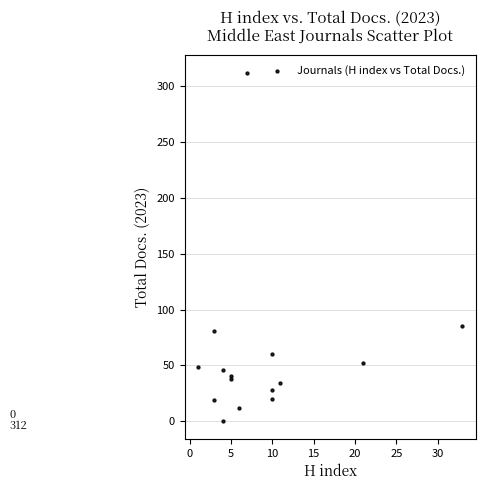

What Y value in the scatter plot is closest to 156?

85